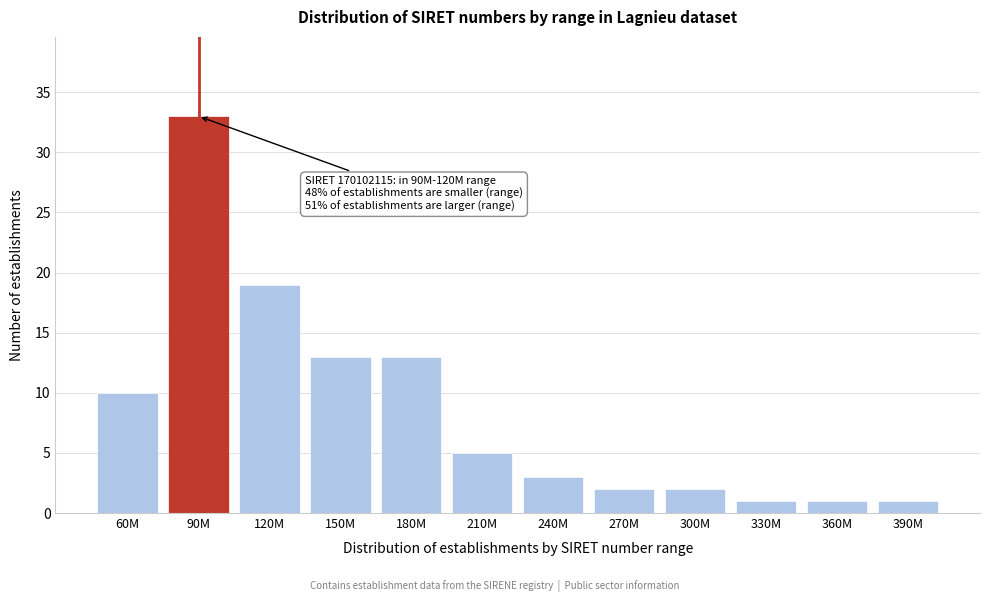

Reading left to right, list all the values displayed in this chart.

10	33	19	13	13	5	3	2	2	1	1	1